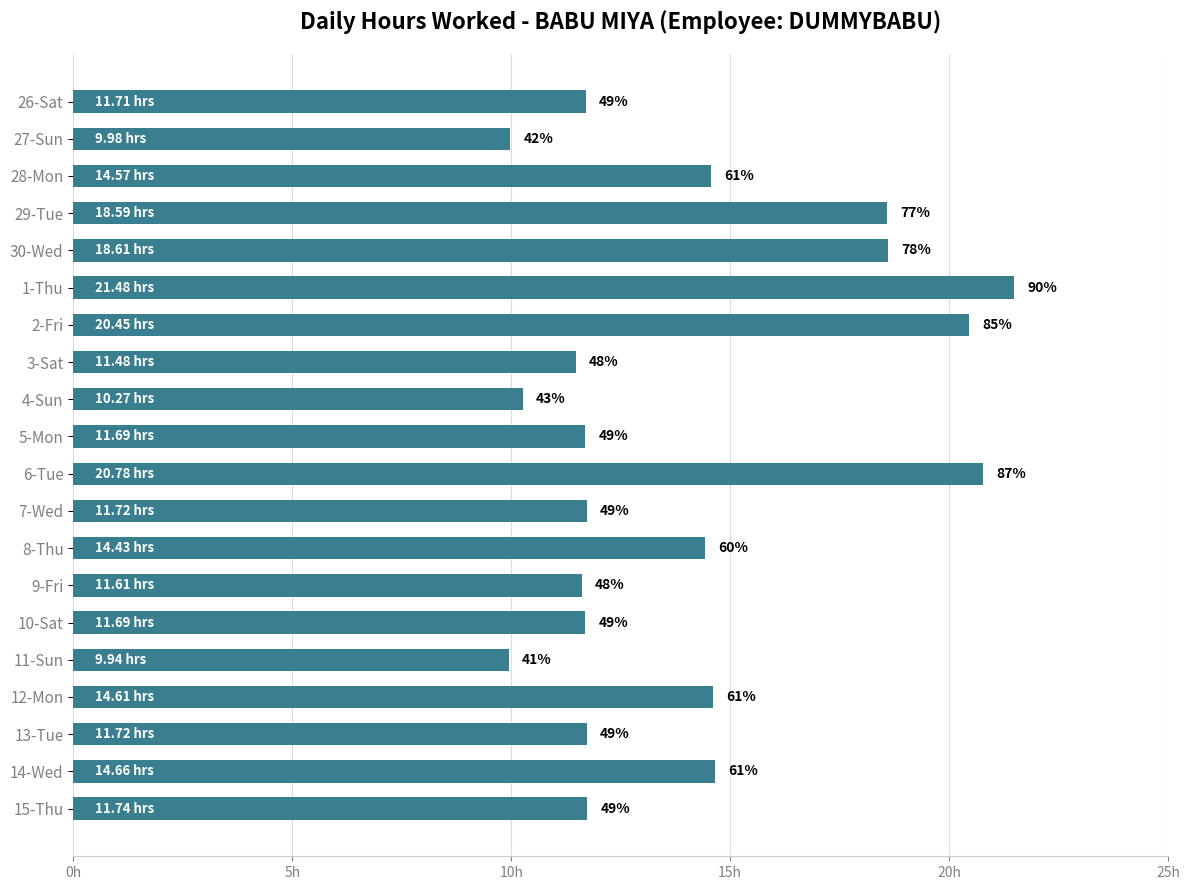

Are the bars horizontal?

Yes